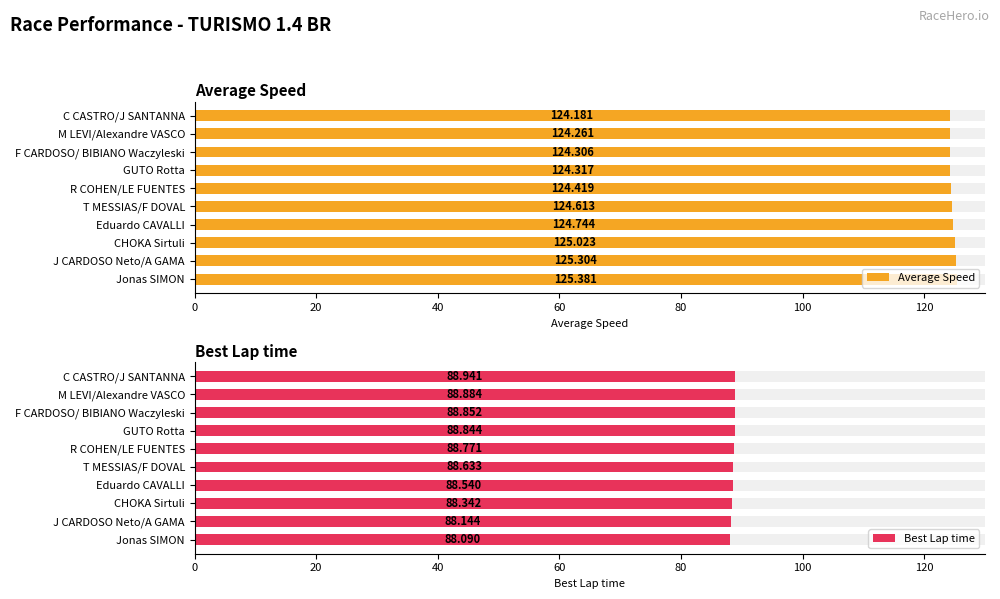

What is the smallest value displayed?

88.1